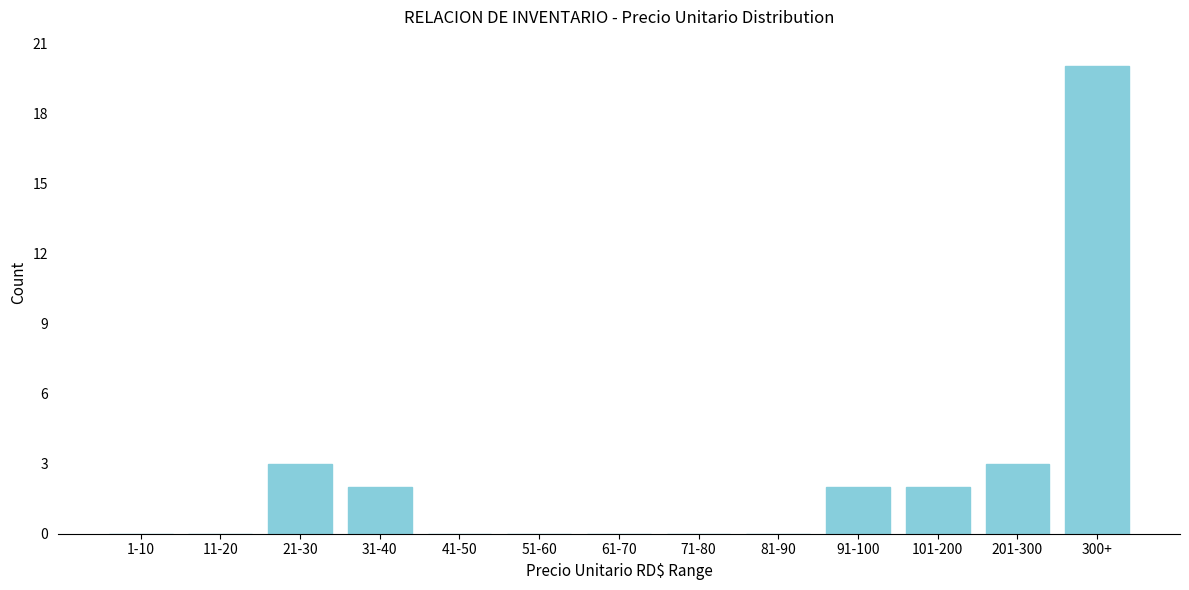

Reading right to left, extract all data points from this chart.

300+=20	201-300=3	101-200=2	91-100=2	81-90=0	71-80=0	61-70=0	51-60=0	41-50=0	31-40=2	21-30=3	11-20=0	1-10=0